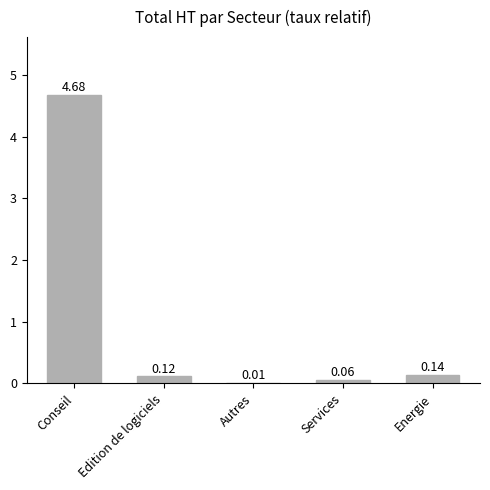

Where is the data nearest to the value 2?

Energie